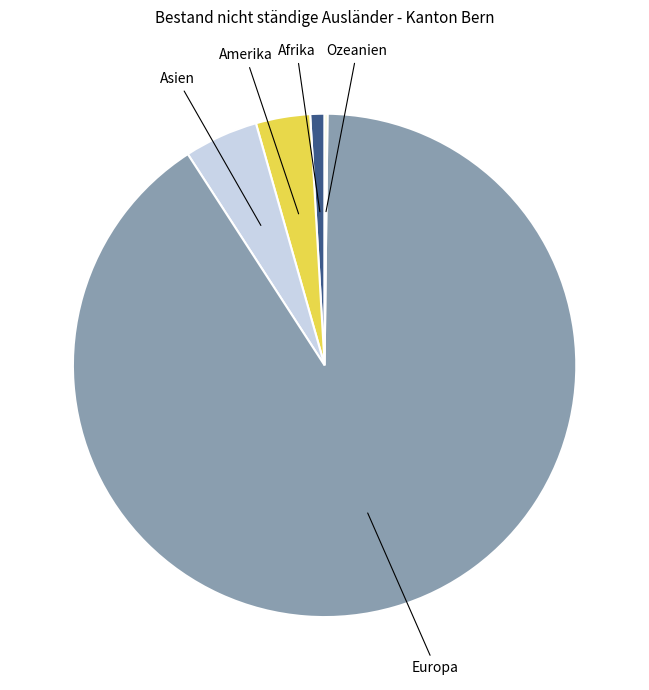

Is there any slice that represents more than half of the pie?

Yes